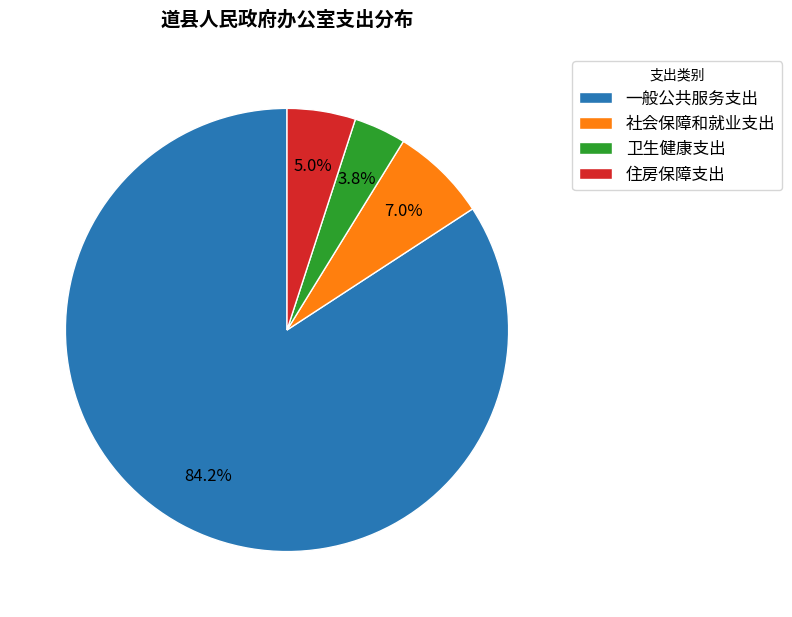

Count the number of slices in the pie.

4